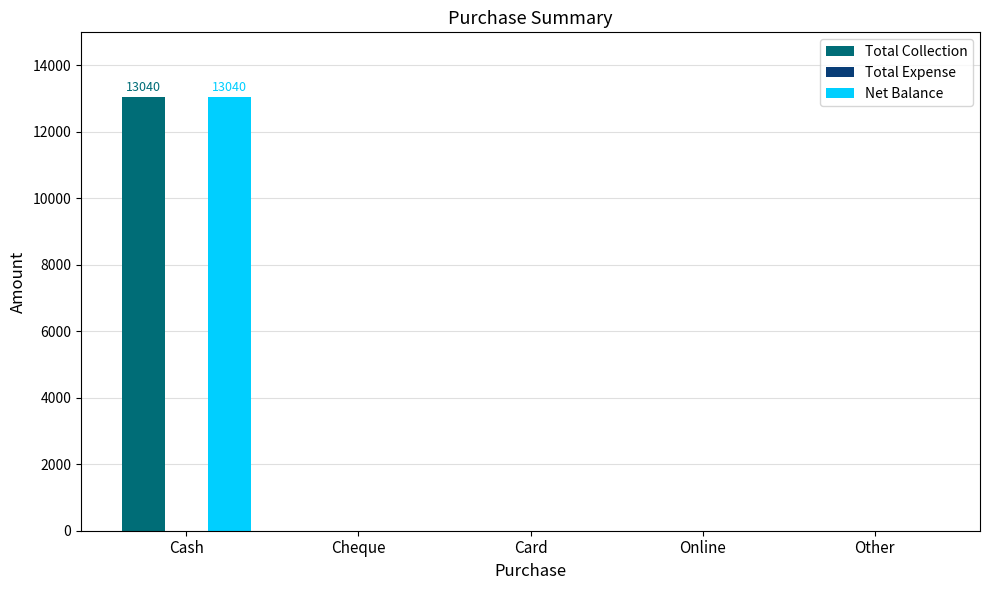

True or false: Net Balance has a value of 6447 at Online.

False